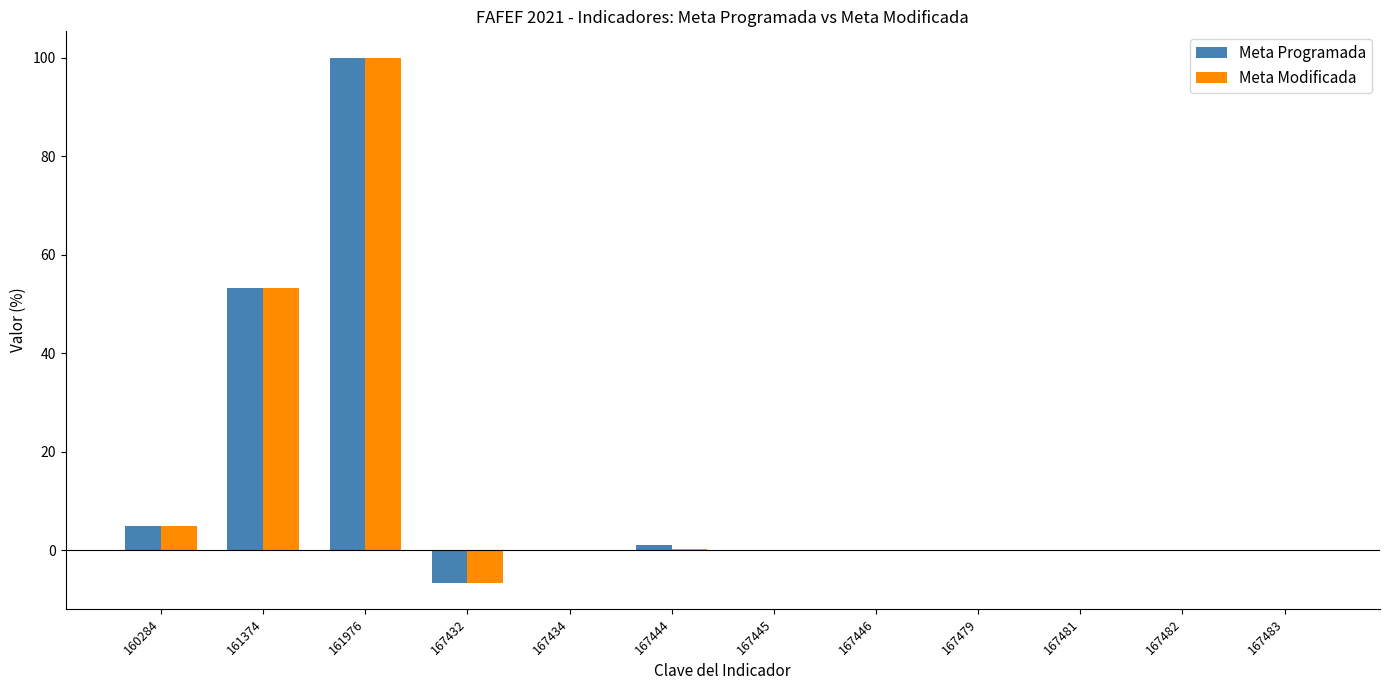

Where is Meta Modificada nearest to the value 46?

161374